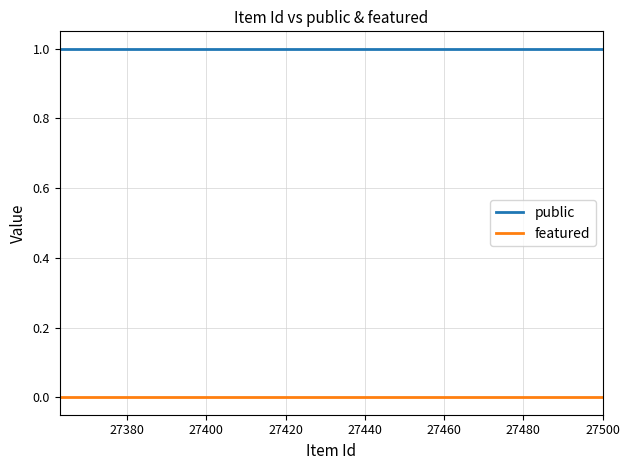

True or false: public has a value of 0 at 27380.

False